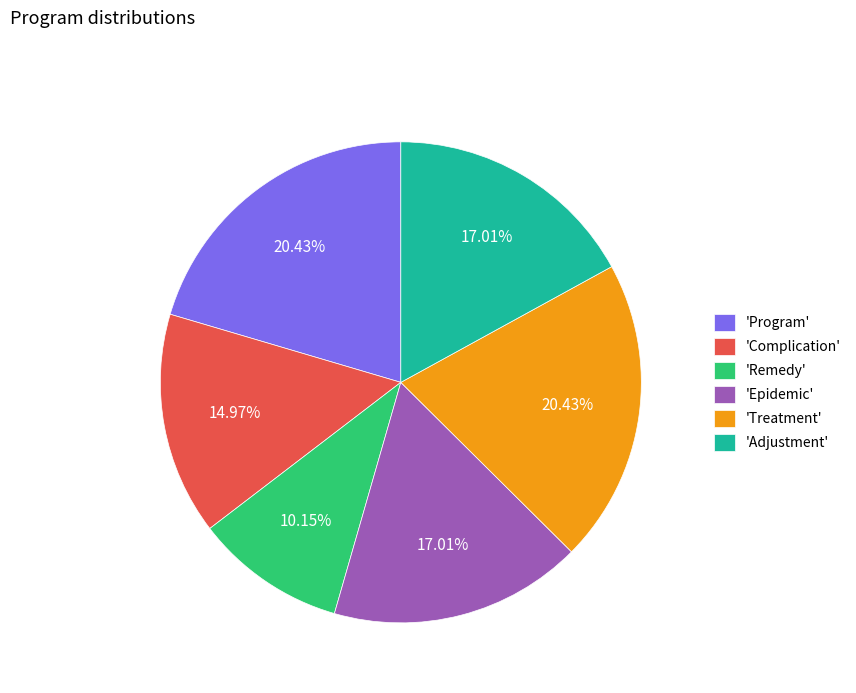

How many slices are in this pie chart?

6